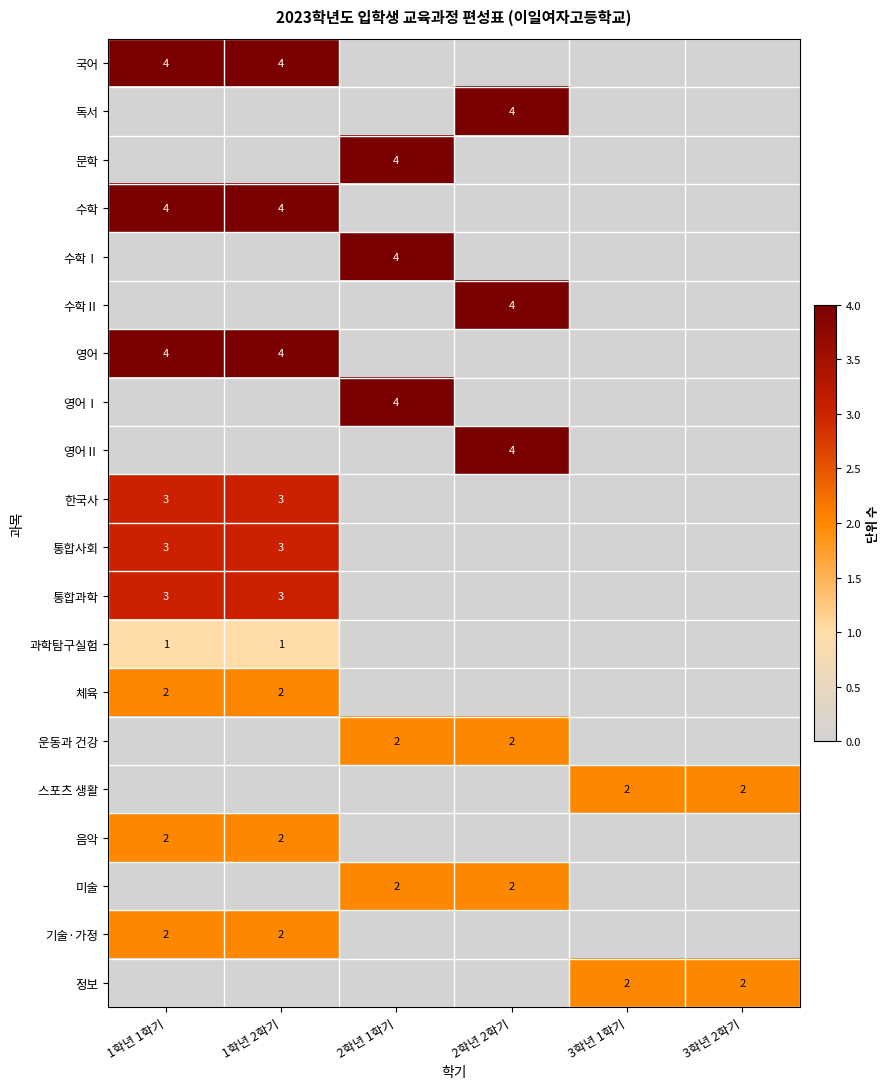

Between 3학년 1학기 and 3학년 2학기, which is larger?

3학년 1학기